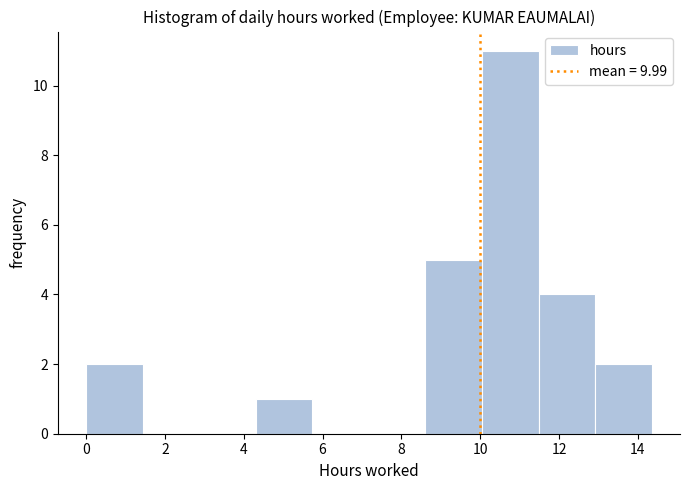

Reading left to right, transcribe this chart: for each bar, give the range it covers on the x-axis and its height. Neither the bar edges nor the heights are printed on the chart, so give them approximately, as read against the axes.

0.0 to 1.4: 2
1.4 to 2.8: 0
2.8 to 4.4: 0
4.4 to 5.8: 1
5.8 to 7.2: 0
7.2 to 8.6: 0
8.6 to 10.0: 5
10.0 to 11.4: 11
11.4 to 13.0: 4
13.0 to 14.4: 2